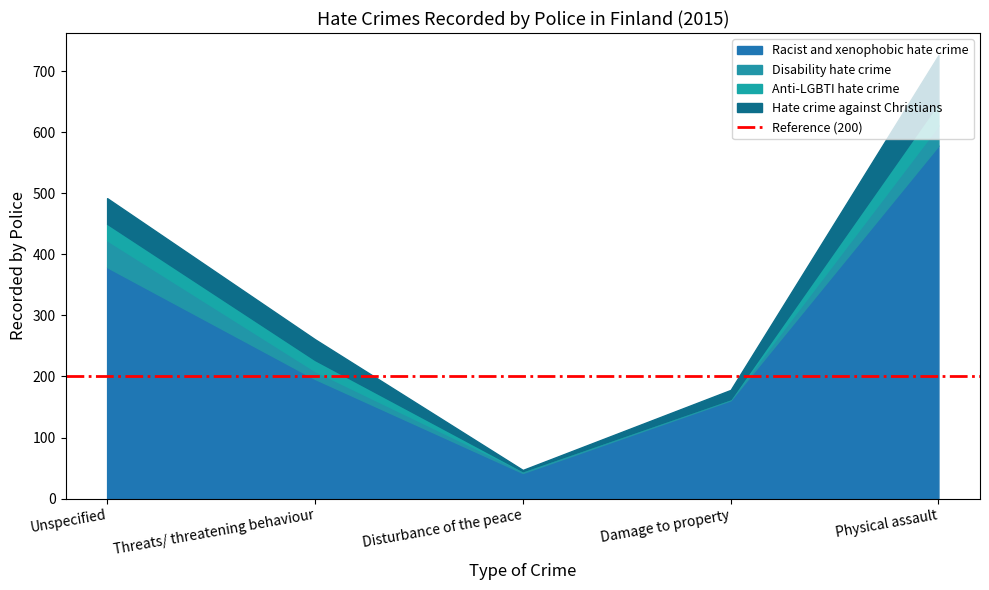

Which category has the lowest value across all series?

Disturbance of the peace